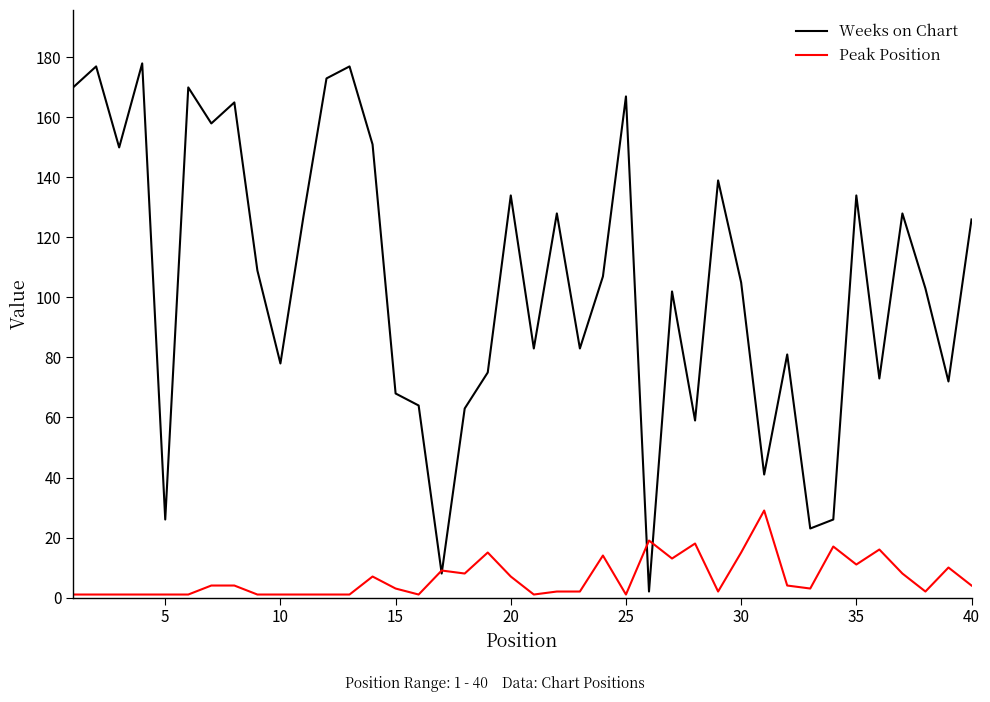

What are all the series names shown in the legend?

Weeks on Chart, Peak Position